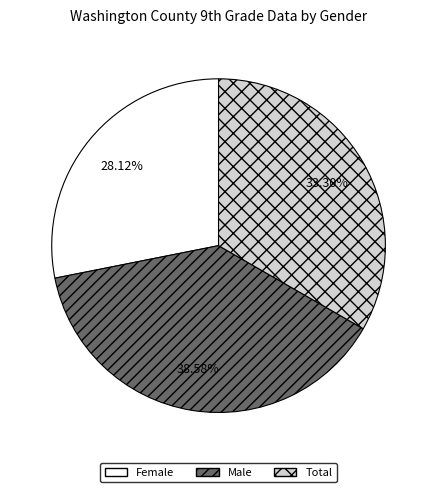

What is the smallest slice in the pie chart?

Female